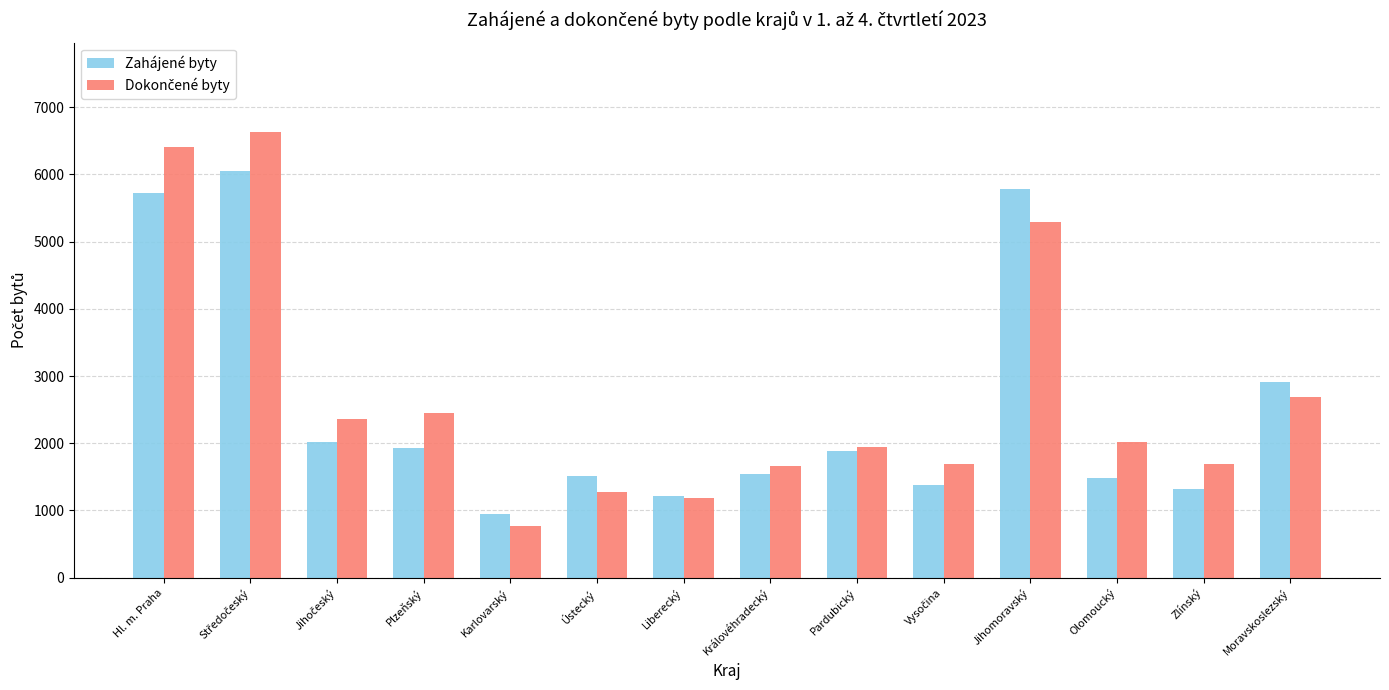

The value of Zahájené byty at Pardubický is 1118. True or false?

False